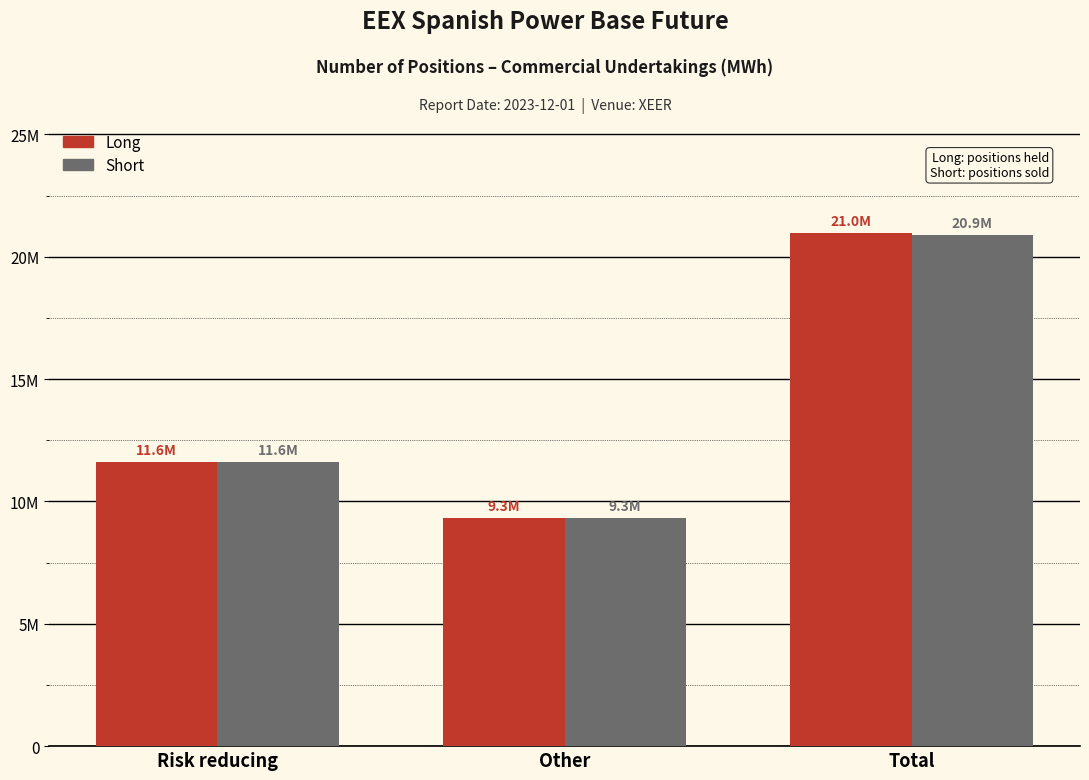

Does the chart contain stacked bars?

No